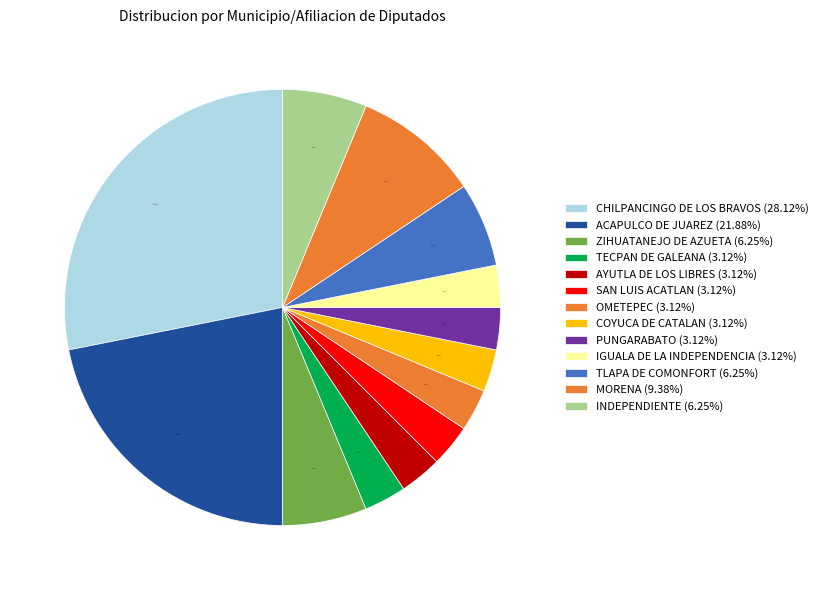

Approximately how many times larger is the value at CHILPANCINGO DE LOS BRAVOS compared to ZIHUATANEJO DE AZUETA?

4.5